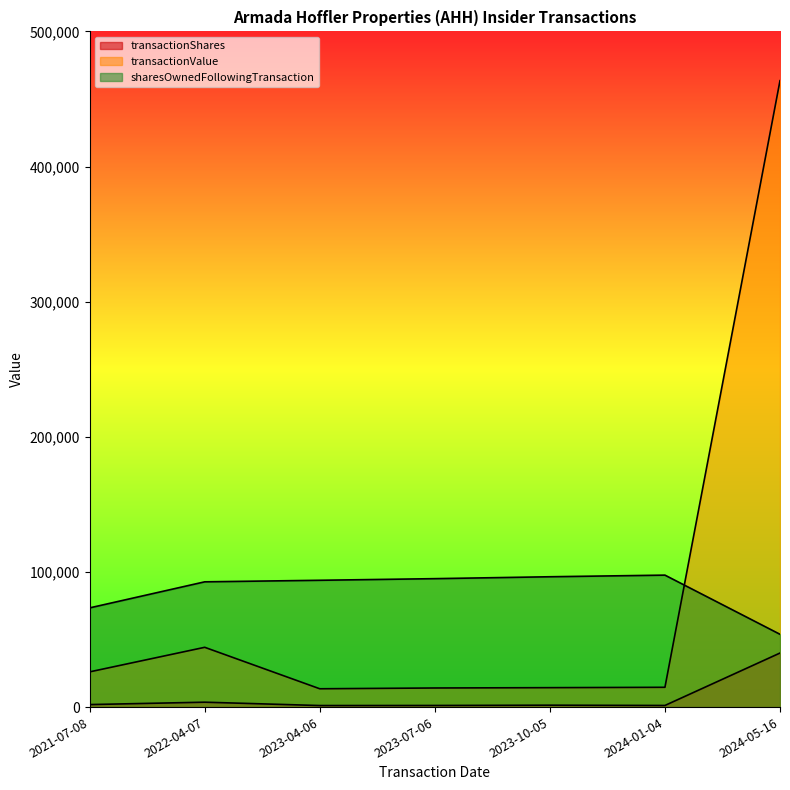

At which category does the chart reach its minimum across all series?

2023-04-06